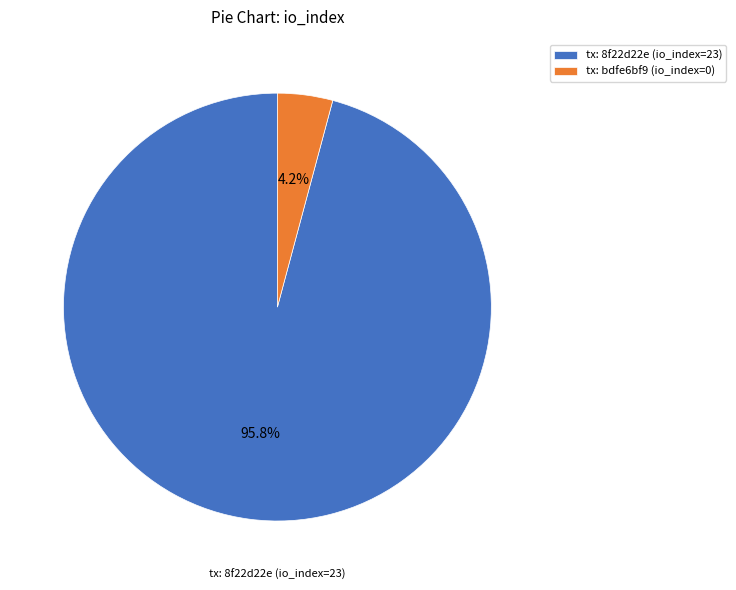

Is there any slice that represents more than half of the pie?

Yes